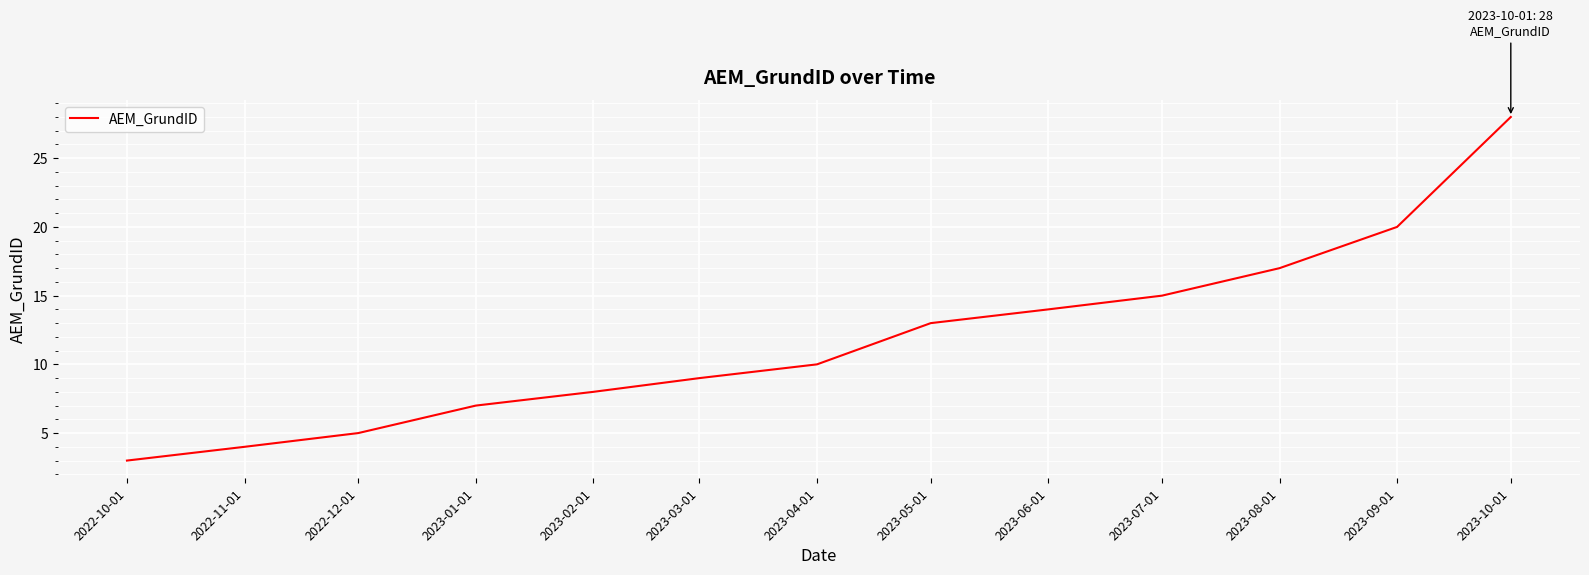

What is the minimum value shown in the chart?

3